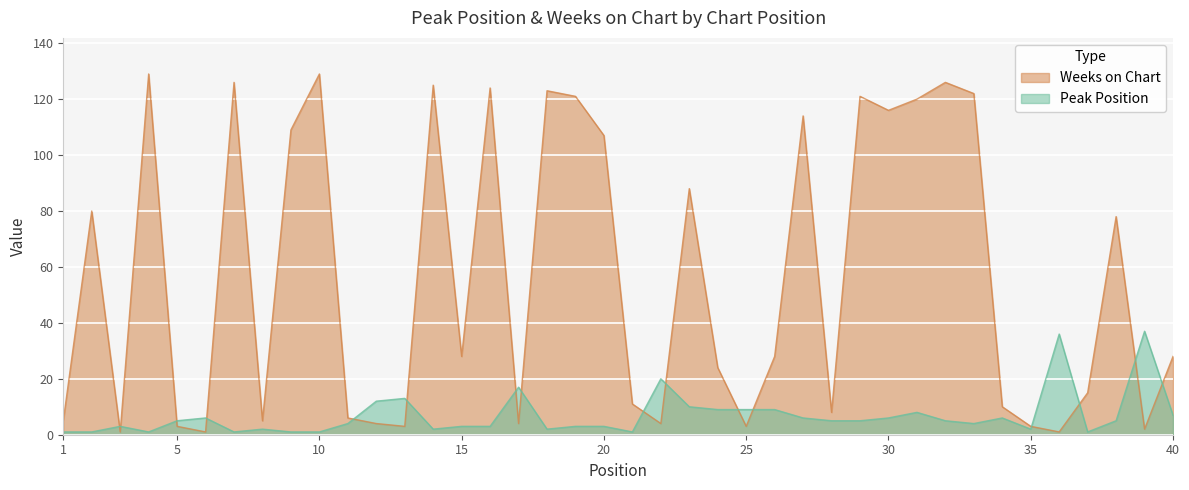

Between which two adjacent categories do Weeks on Chart and Peak Position first intersect?

2 and 3